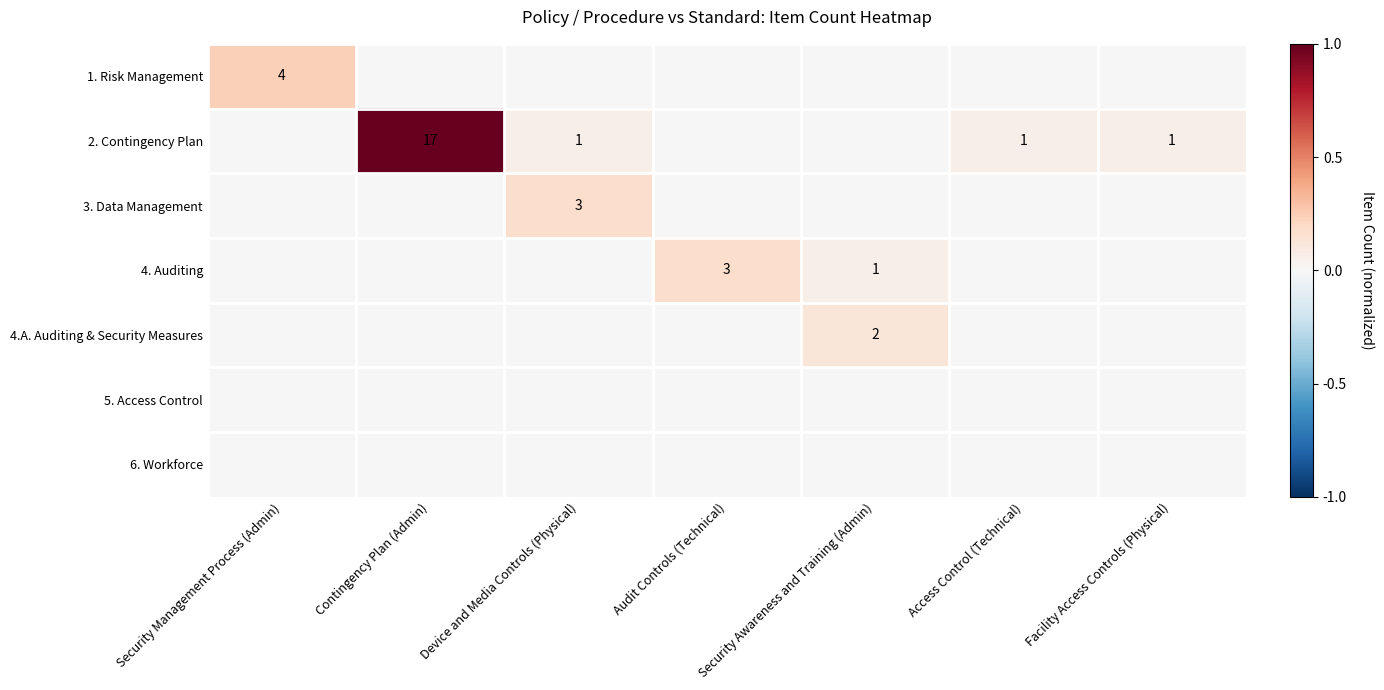

How many values in the 3. Data Management series exceed 0?

1